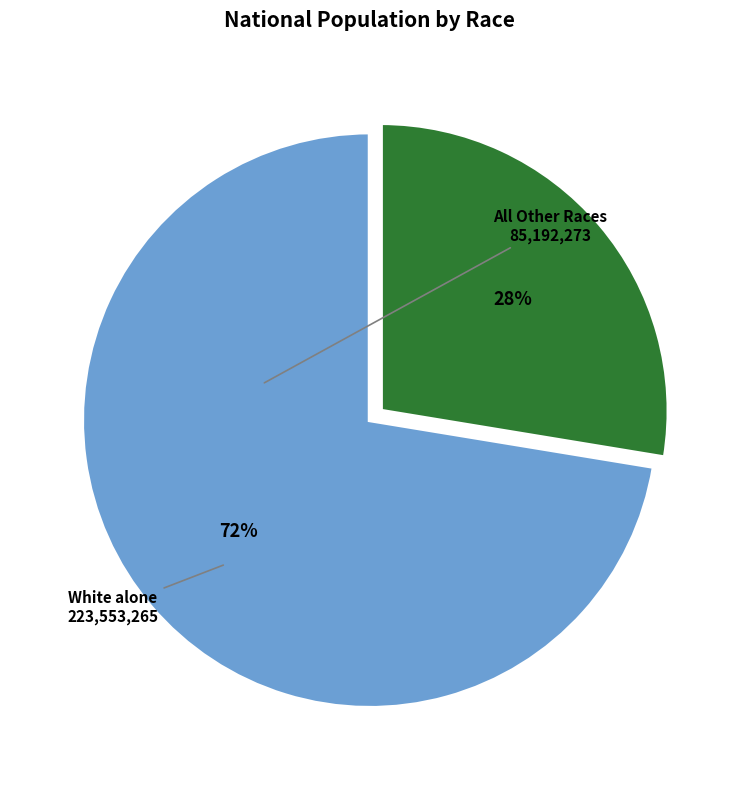

Is there a majority slice in this chart?

Yes